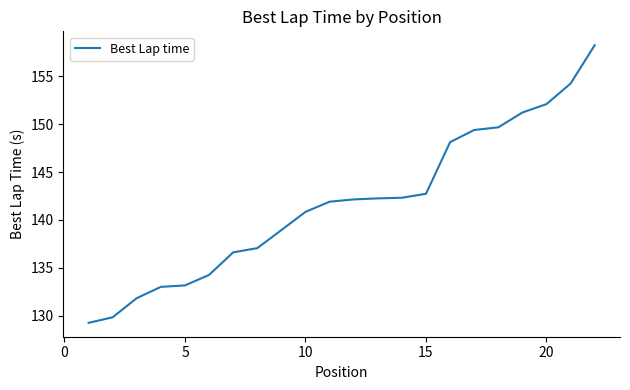

What is the difference between the maximum and minimum values?

29.0